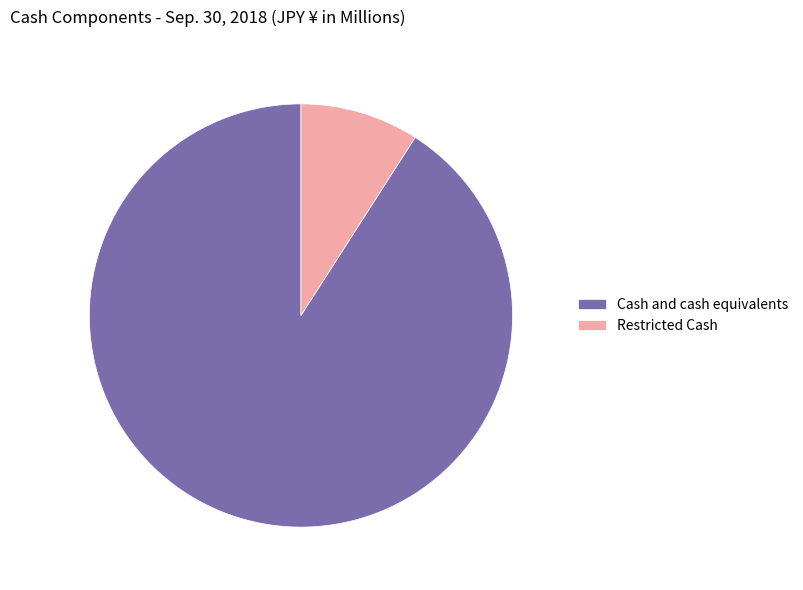

The Cash and cash equivalents slice represents 91% of the pie. True or false?

True